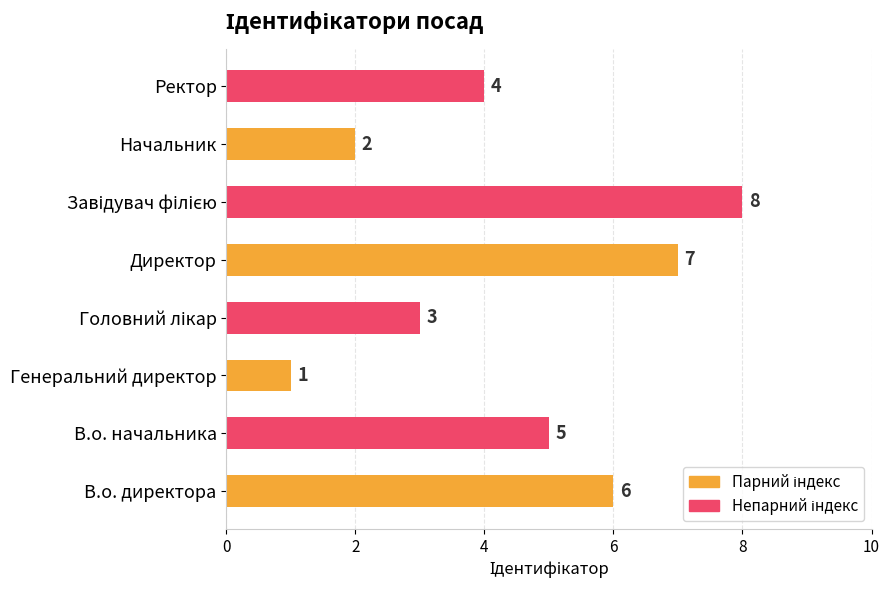

Which category has the lowest value across all series?

Генеральний директор